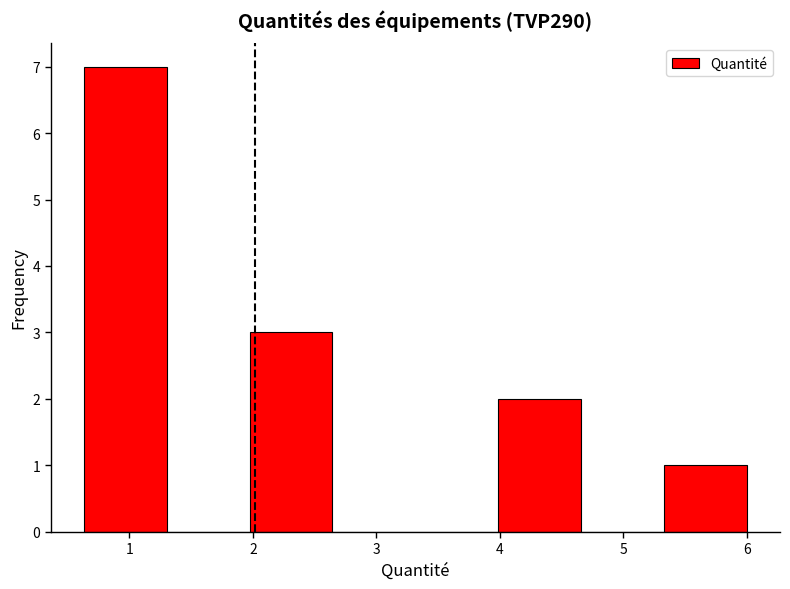

Which range on the x-axis has the tallest bar?

0.6 to 1.3